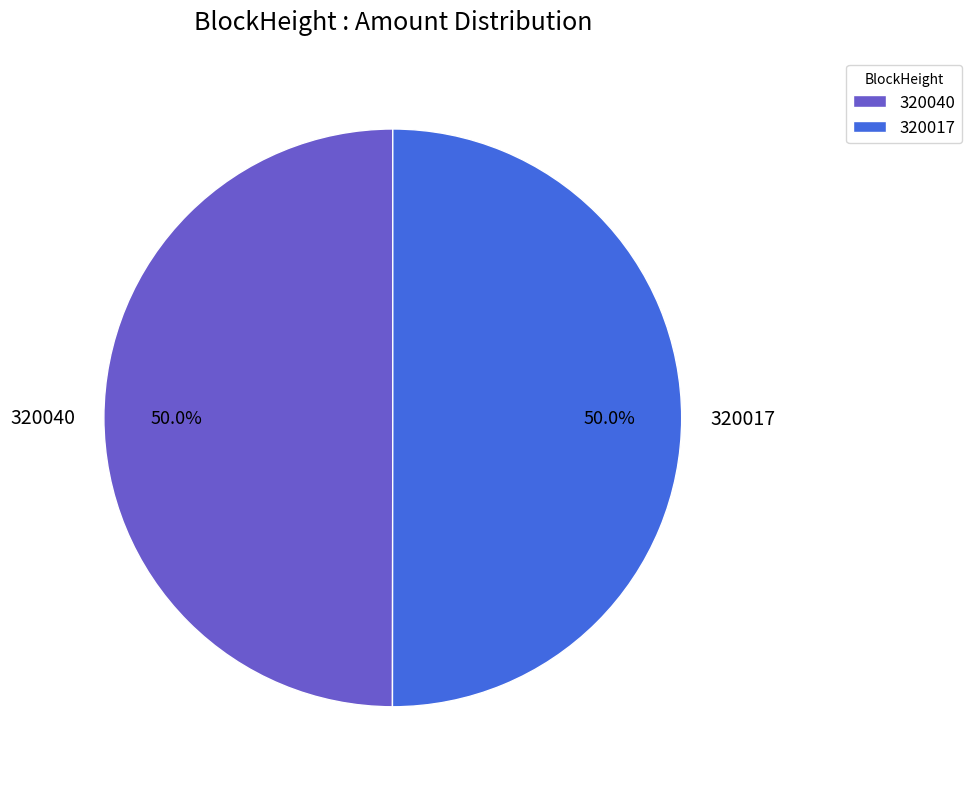

True or false: 320017 accounts for 92% of the total.

False